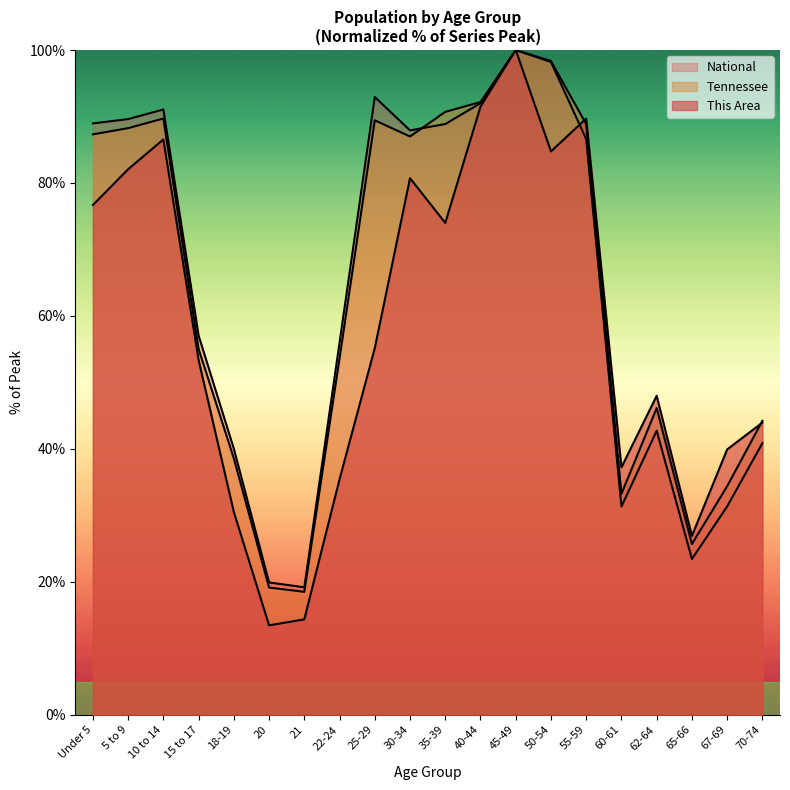

Rank the series by their maximum value, from highest to lowest.

This Area, Tennessee, National